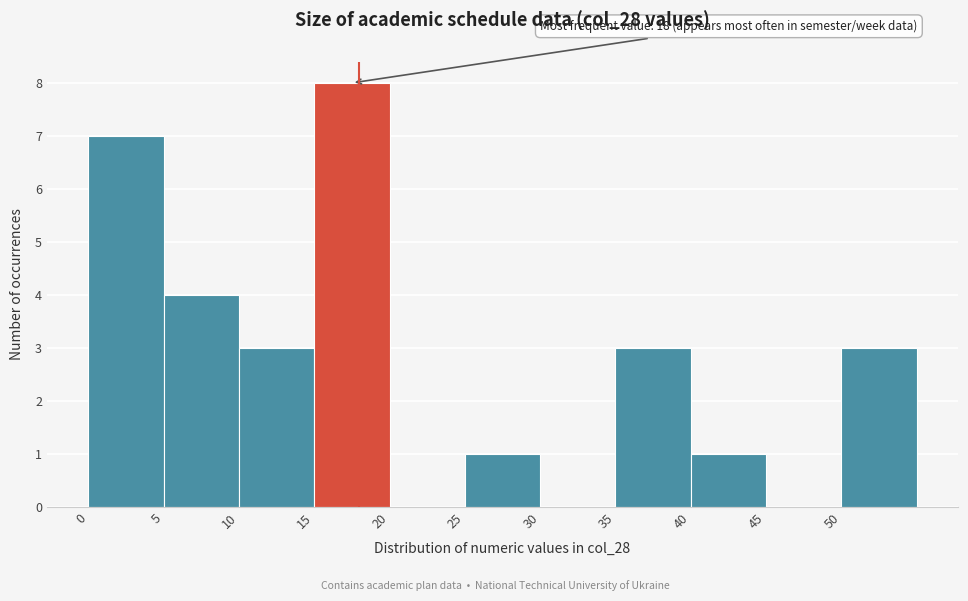

Which range on the x-axis has the tallest bar?

15 to 20